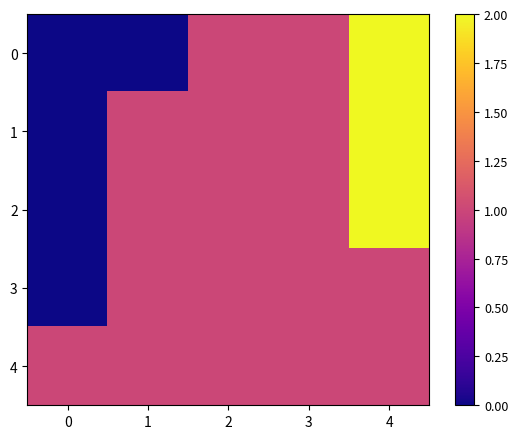

At 4, list the series in order from largest to smallest.

0, 1, 2, 3, 4